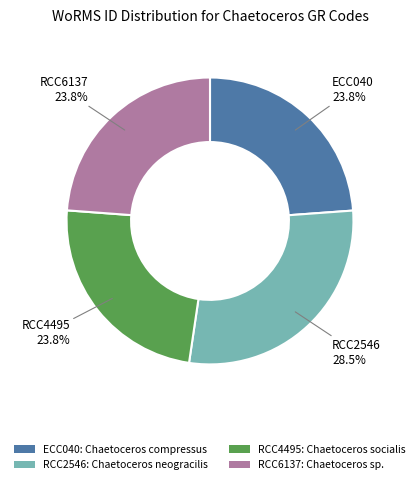

What percentage is NOT represented by ECC040?

76.2%